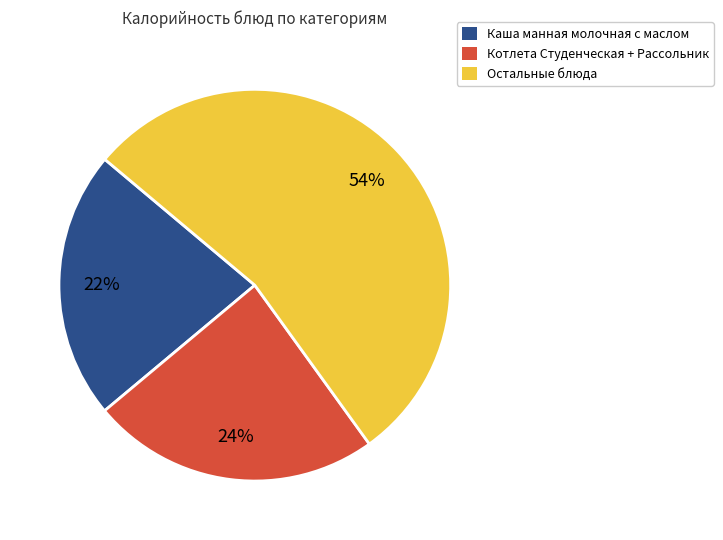

To the nearest percent, what is the difference between the largest and smallest slice percentages?

32%